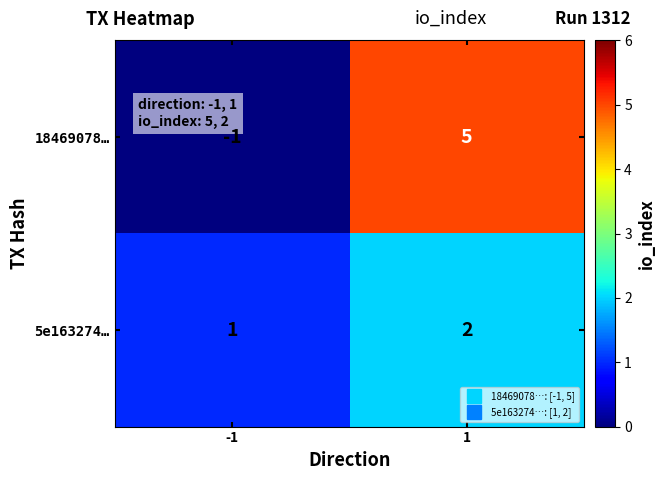

List the series in order of their peak value, lowest first.

5e163274…, 18469078…